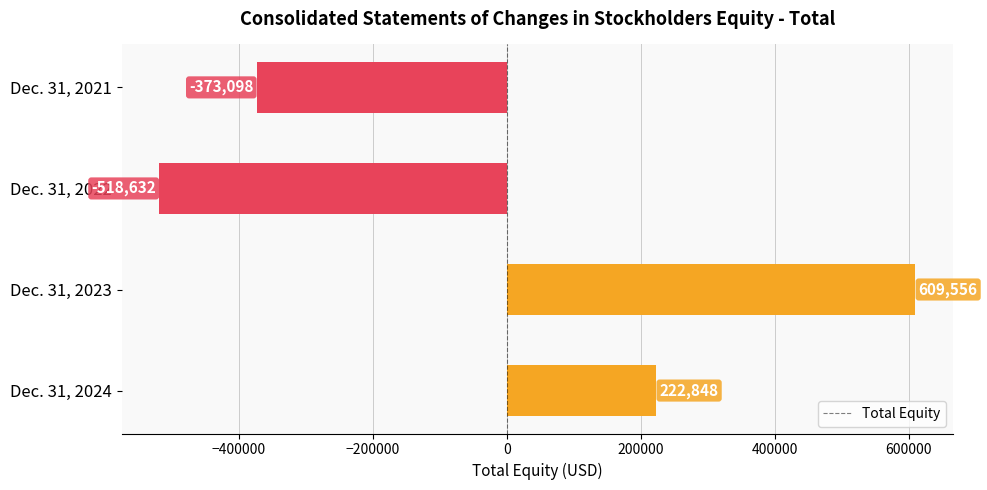

Reading top to bottom, list all the values displayed in this chart.

-373098	-518632	609556	222848